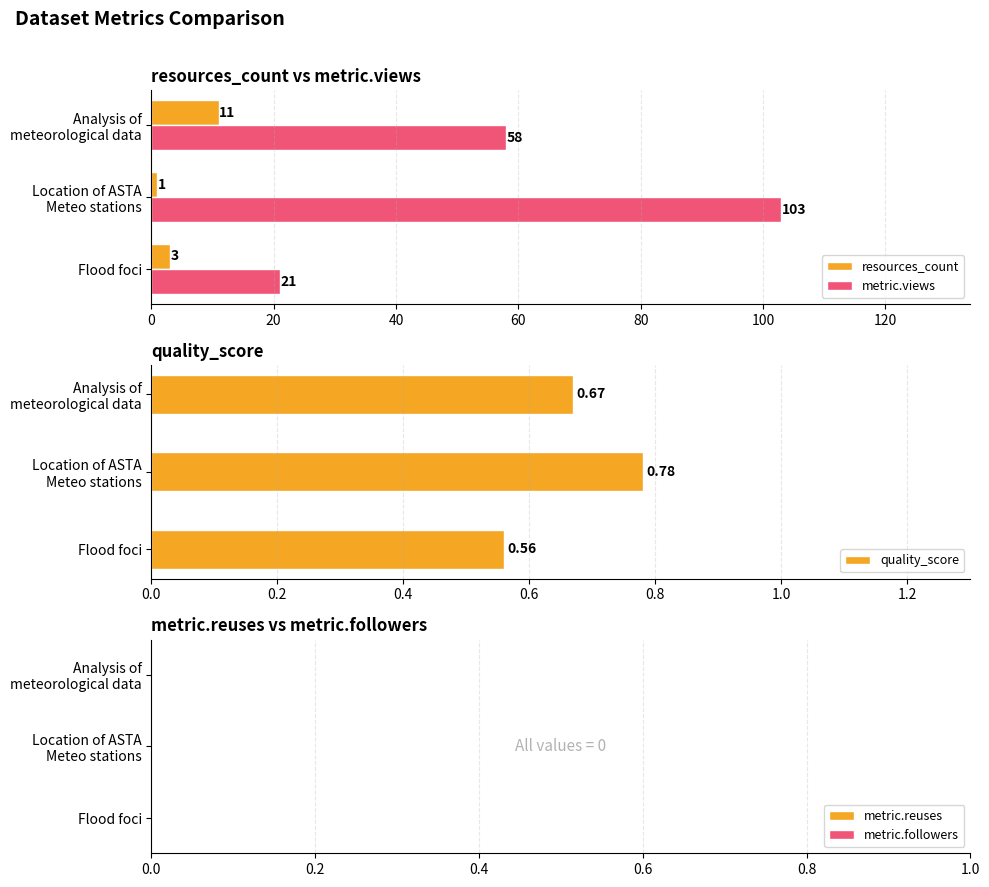

What is the sum of all resources_count values?

15